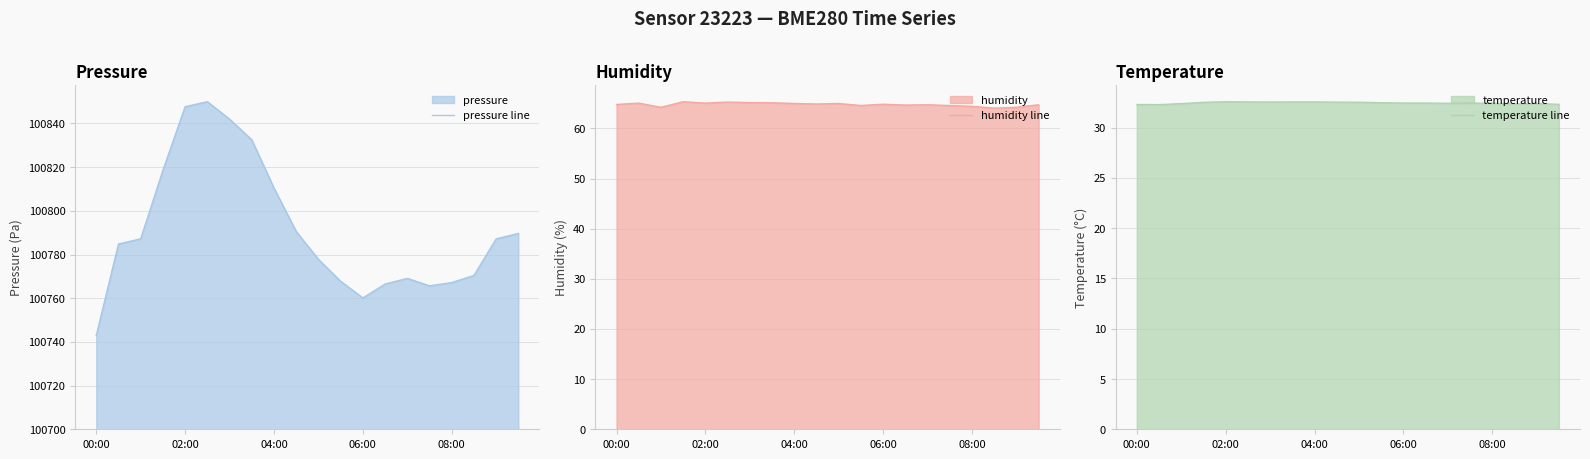

Which series has the widest spread of values?

pressure line